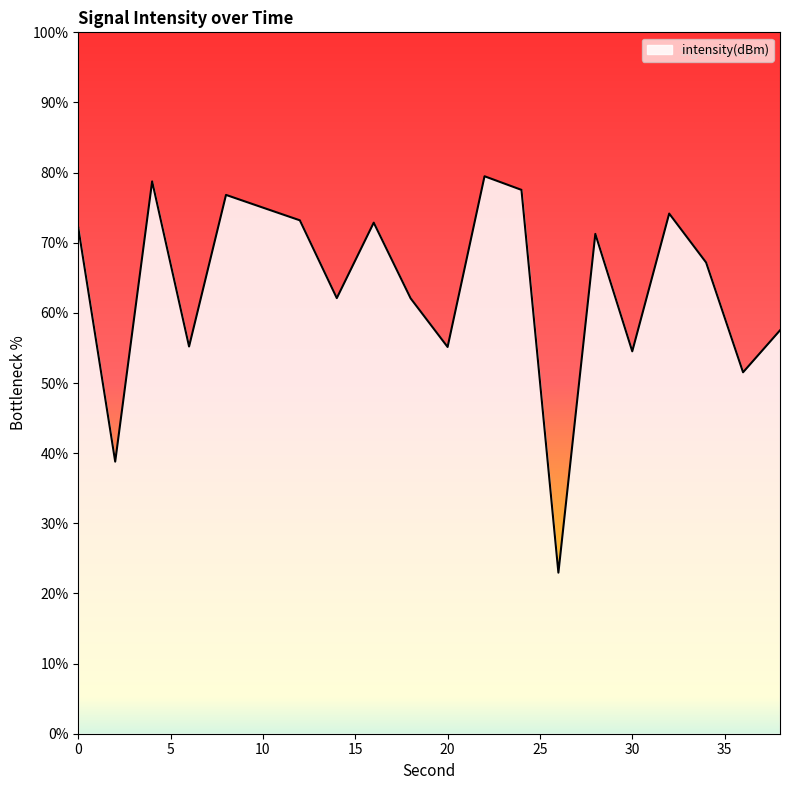

What is the smallest value displayed?

23.0